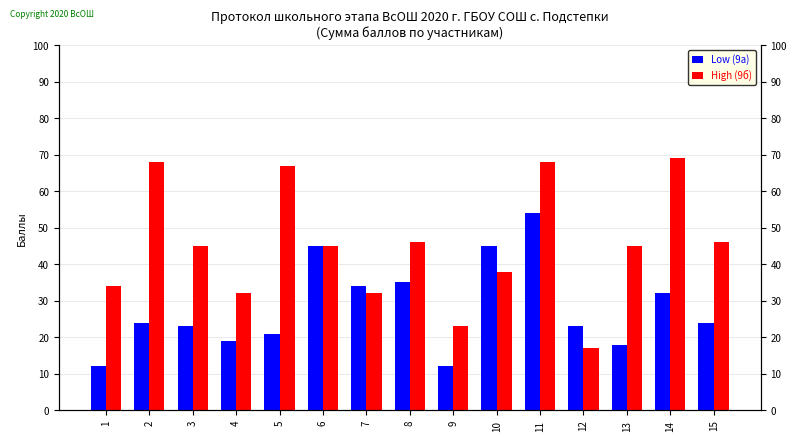

True or false: High (9б) has a value of 11 at 7.

False